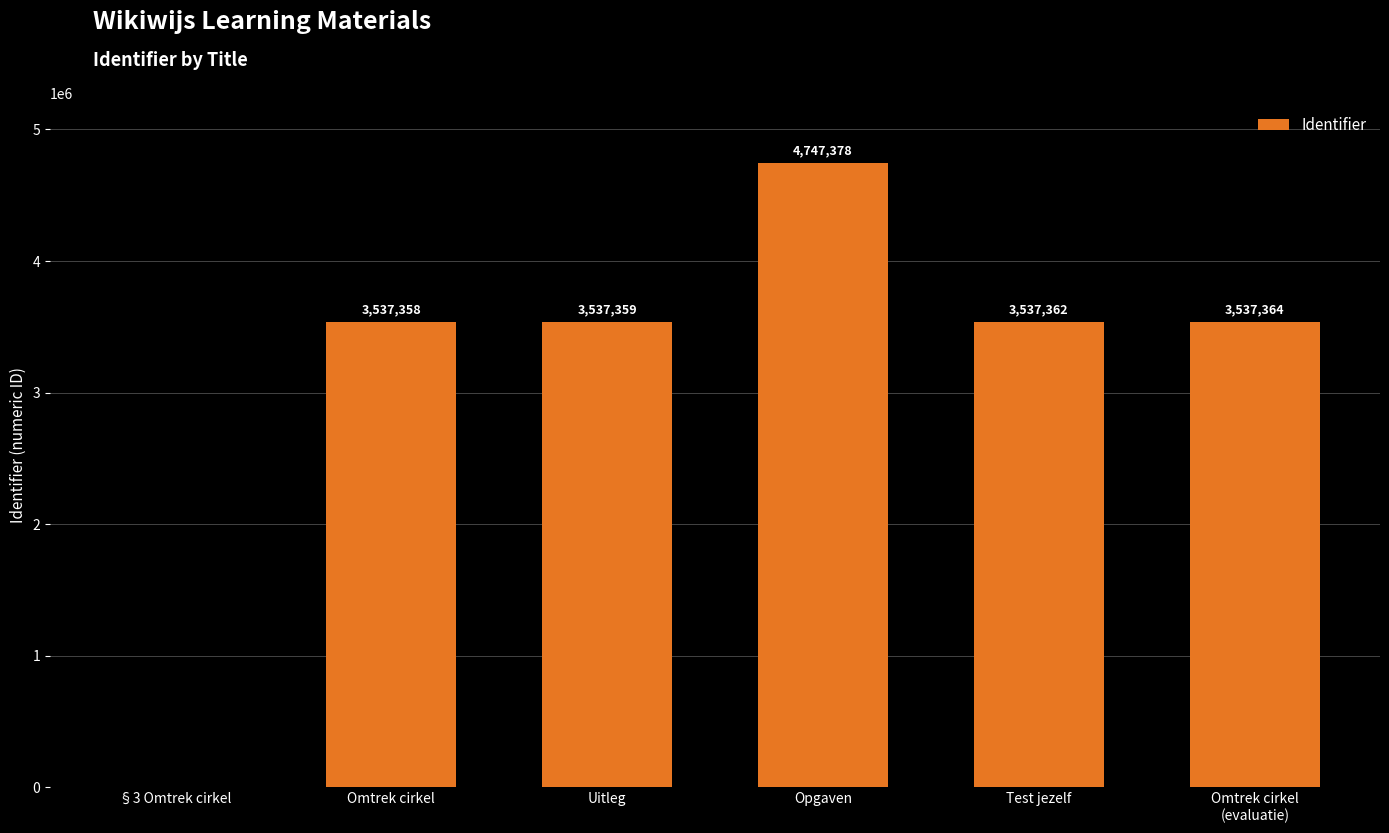

What is the sum of all values?

18896821